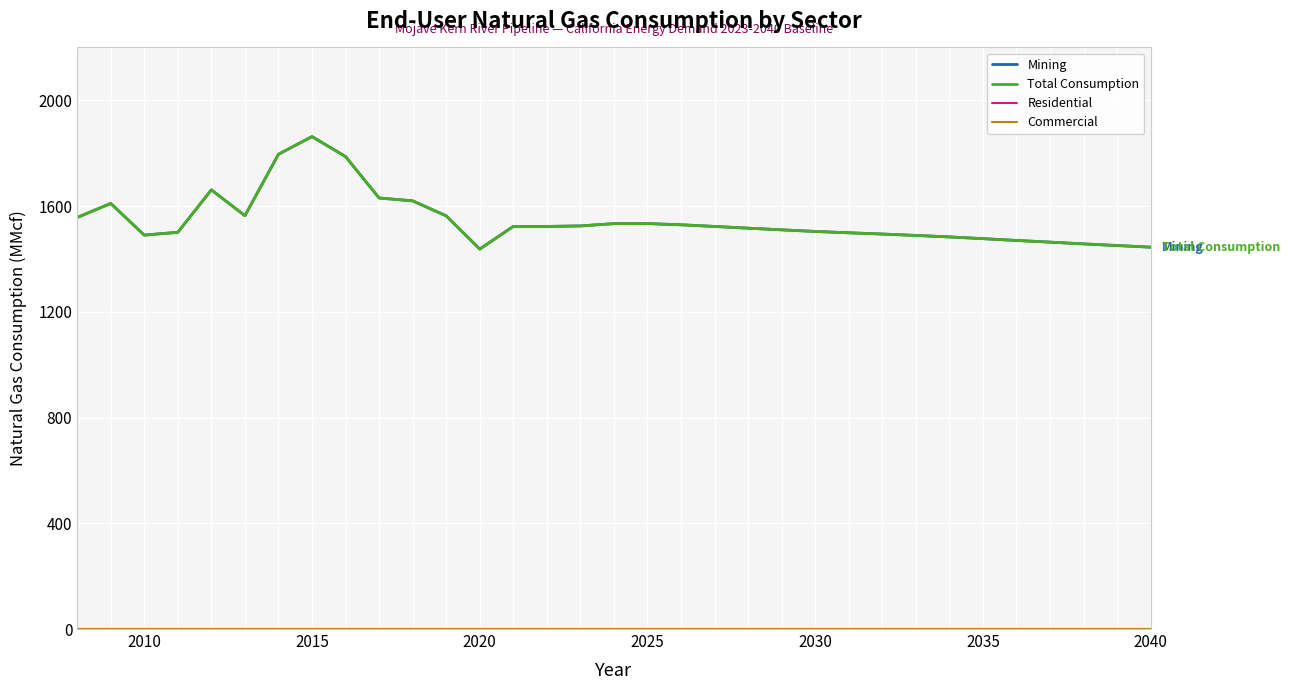

Does the chart display data point markers on the line(s)?

No